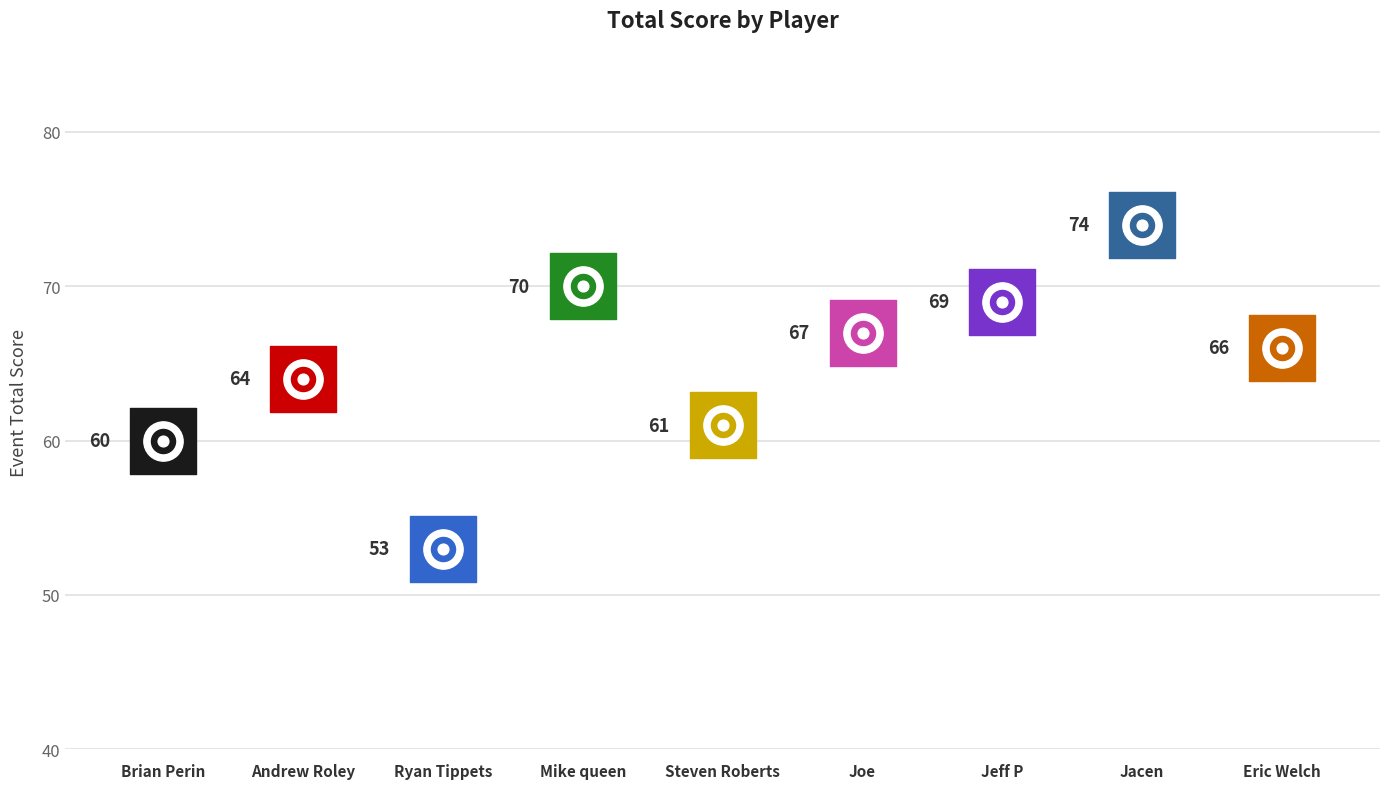

Which has a higher value, Brian Perin or Joe?

Joe